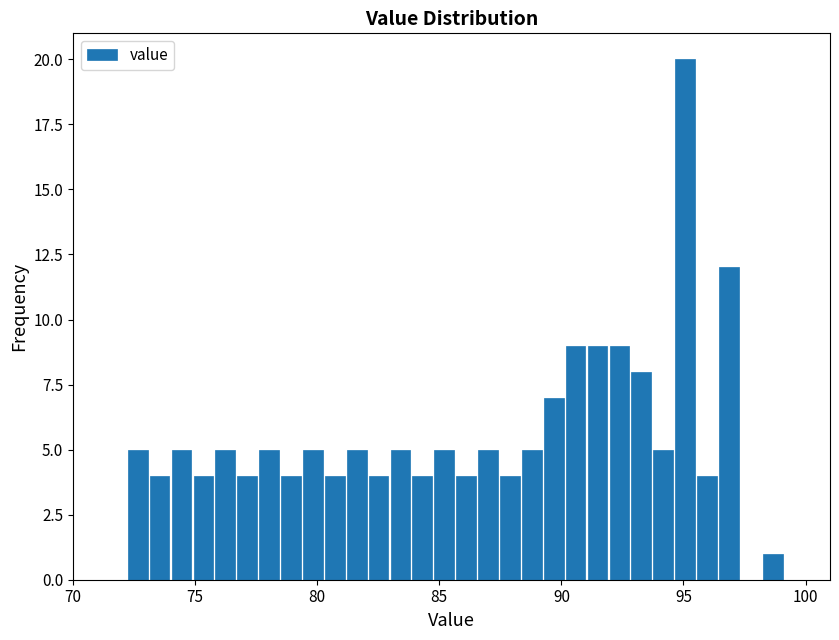

Around what value on the x-axis is the tallest bar? Give the approximate position of its centre, as read against the axis.

95.0